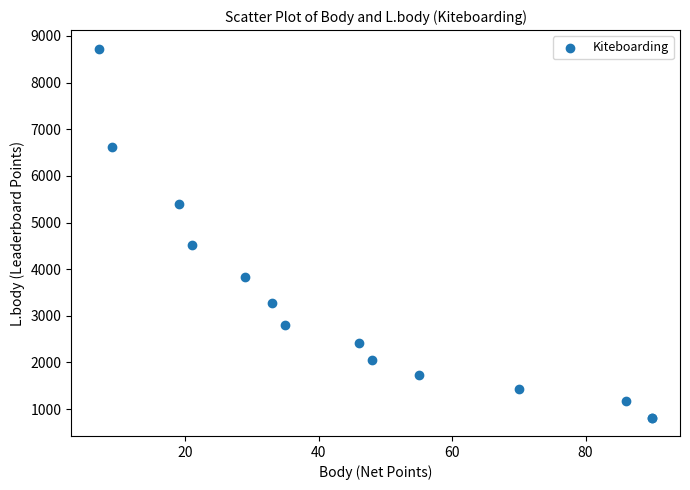

What Y value in the scatter plot is closest to 4775?

4515